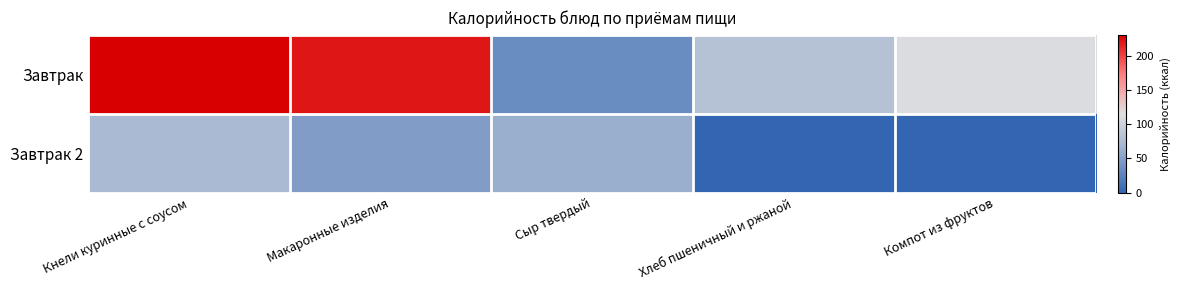

What is the maximum value shown in the chart?

231.2